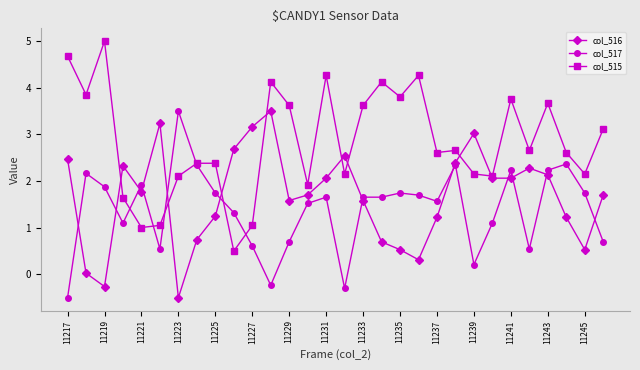

What is the value of the col_515 point at the 13th from the left?

3.6